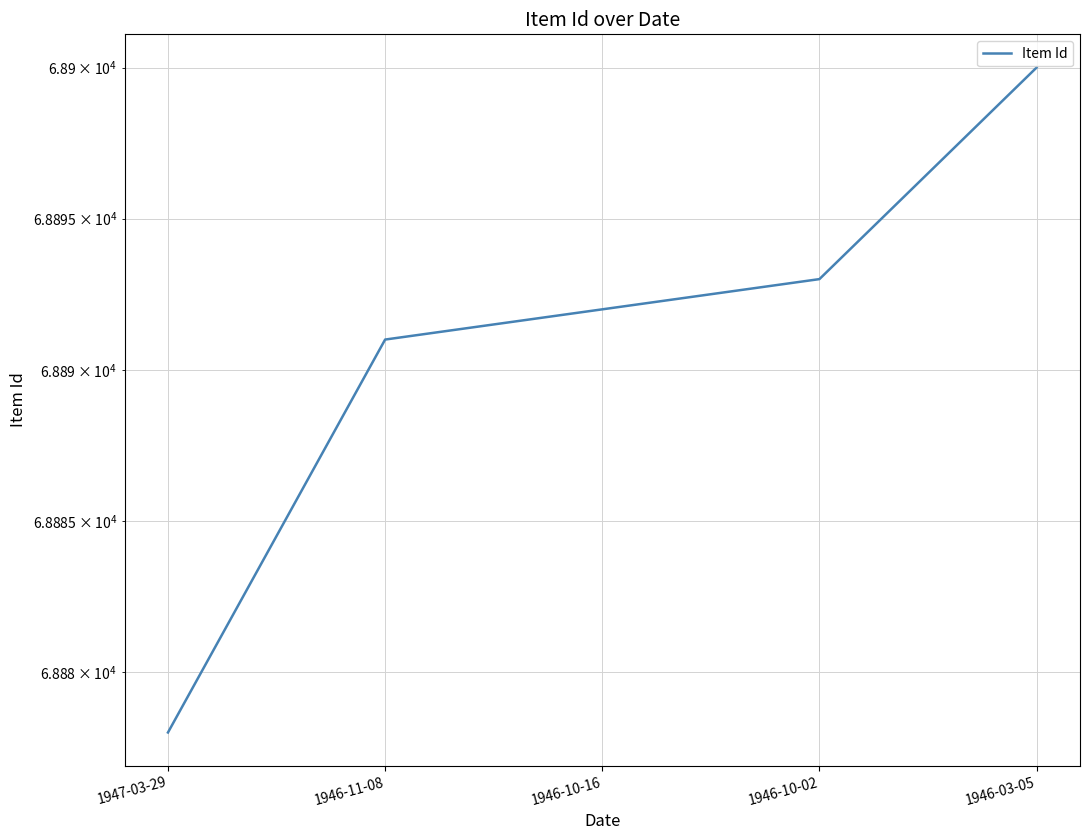

Read the value at 1946-03-05, to the nearest 5.

68900